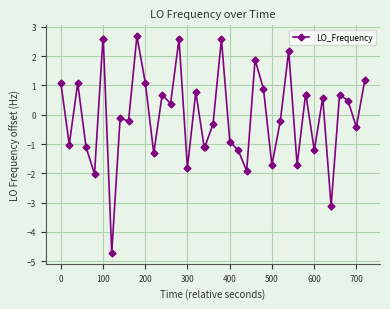

What is the smallest value displayed?

-4.7